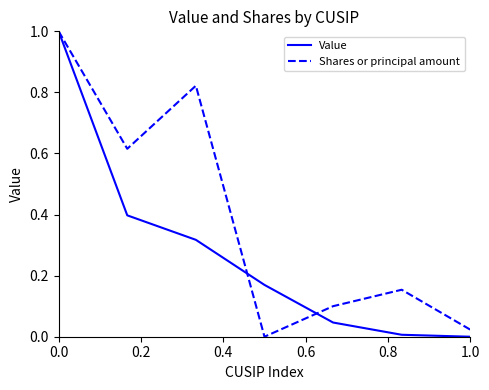

Which series has the largest total across all categories?

Shares or principal amount